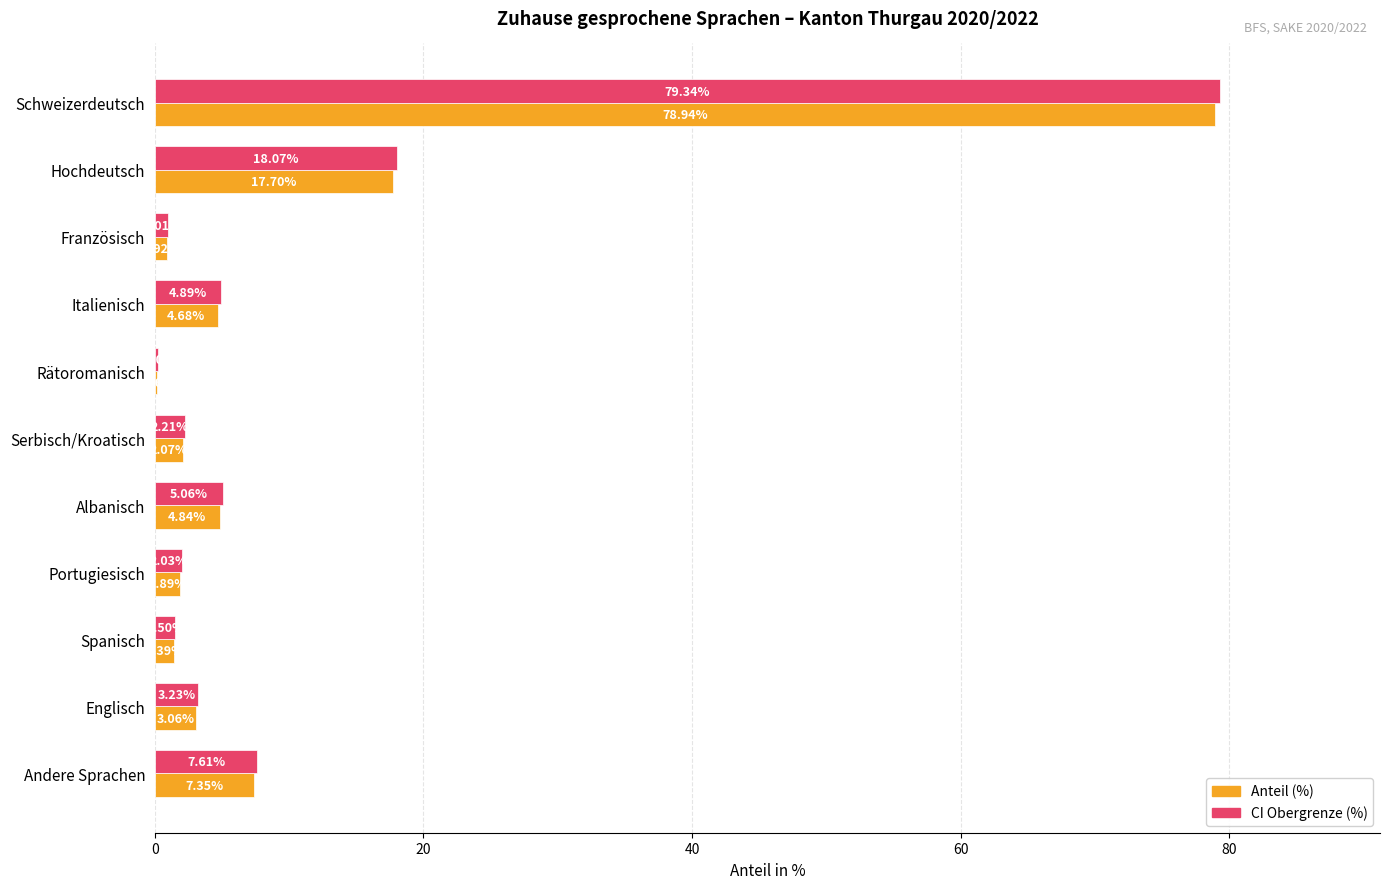

Between Schweizerdeutsch and Hochdeutsch, which series saw the biggest shift?

CI Obergrenze (%)